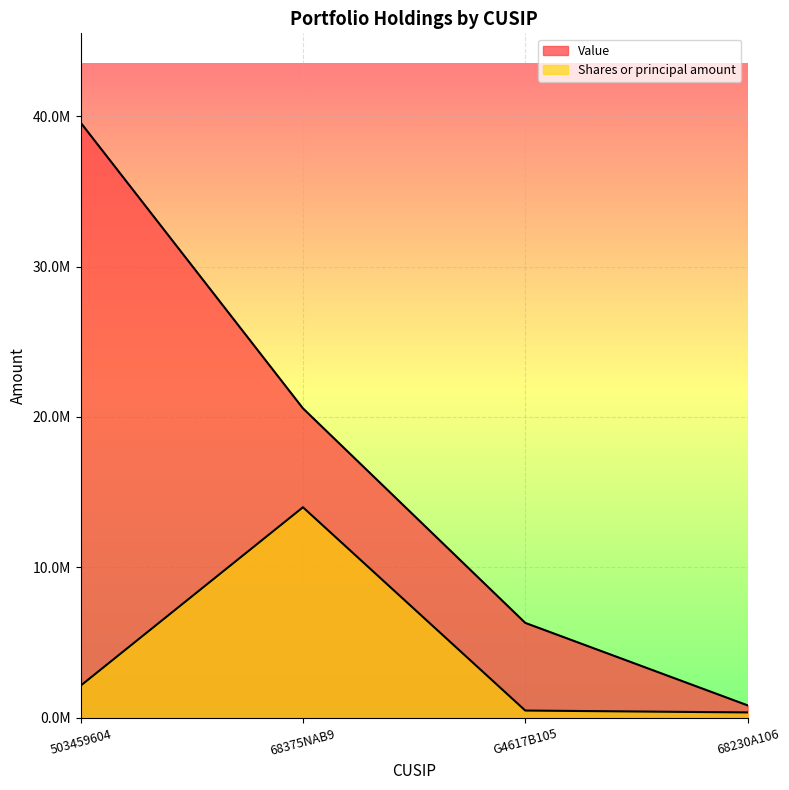

What are all the series names shown in the legend?

Value, Shares or principal amount